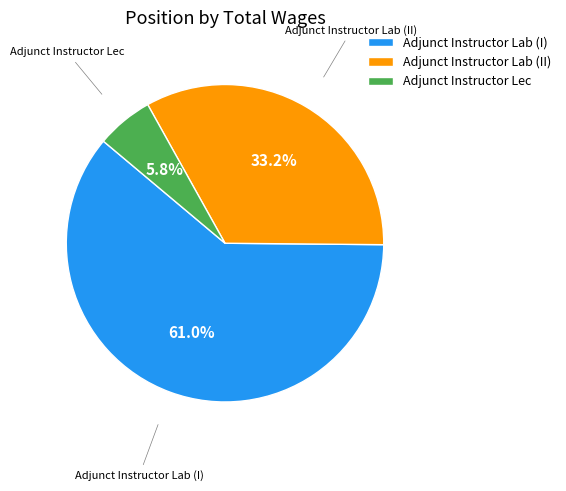

What is the largest slice in the pie chart?

Adjunct Instructor Lab (I)